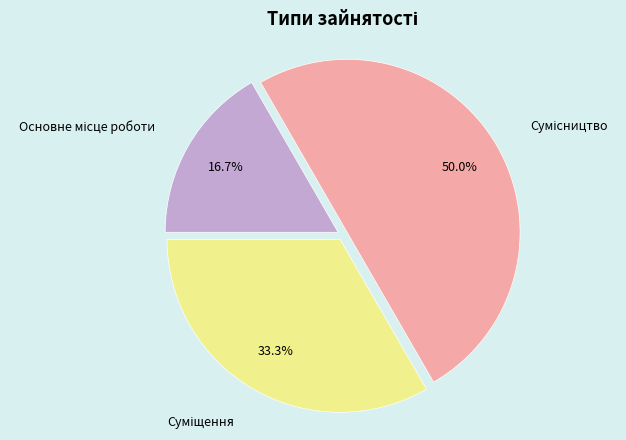

What is the total percentage of Сумісництво and Основне місце роботи?

66.7%